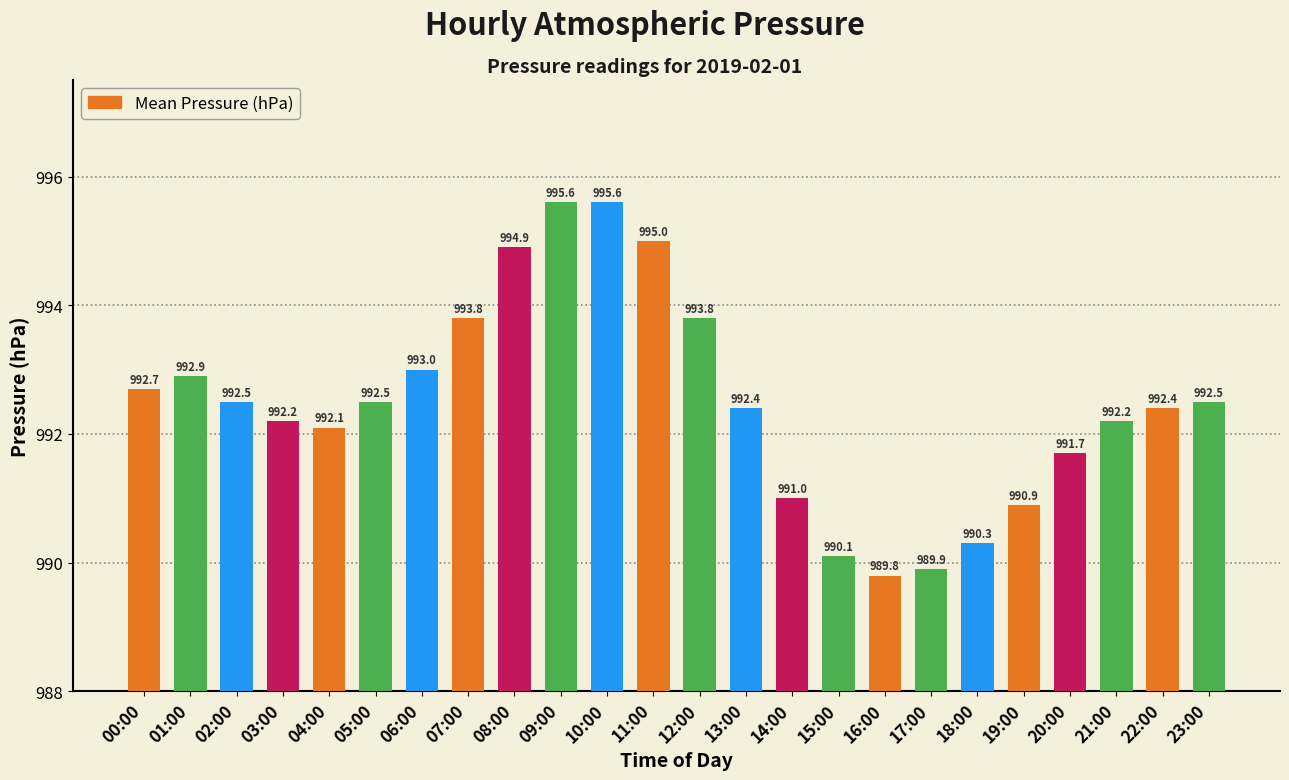

Is it true that the value at 17:00 is 406.9?

False